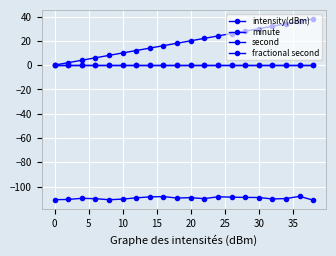

What is the average value of the intensity(dBm) series?

-109.6